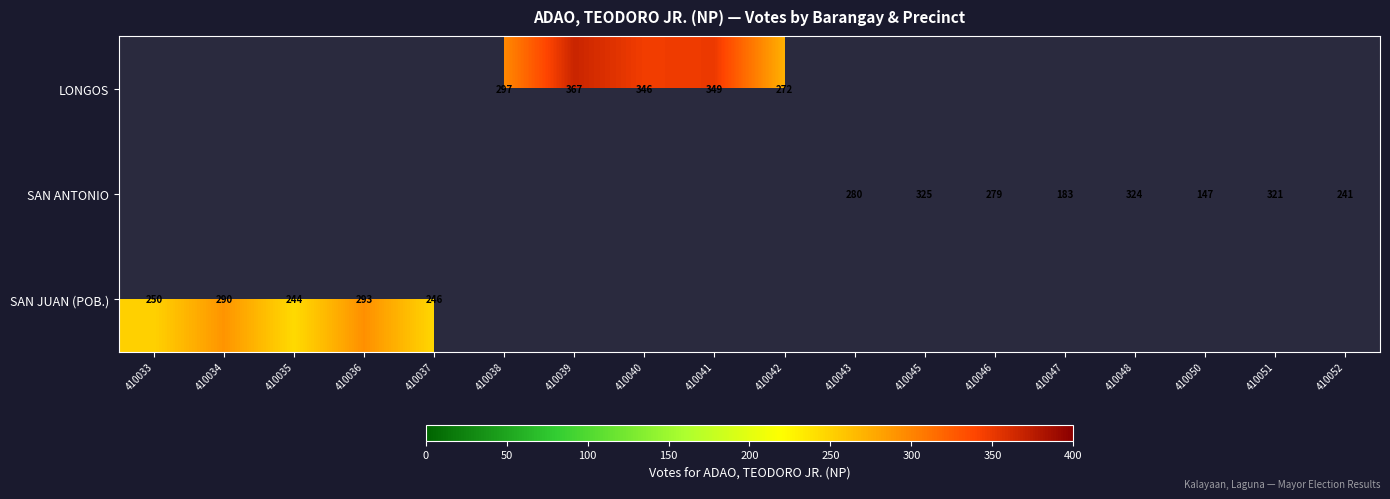

Count the number of data series in this chart.

3